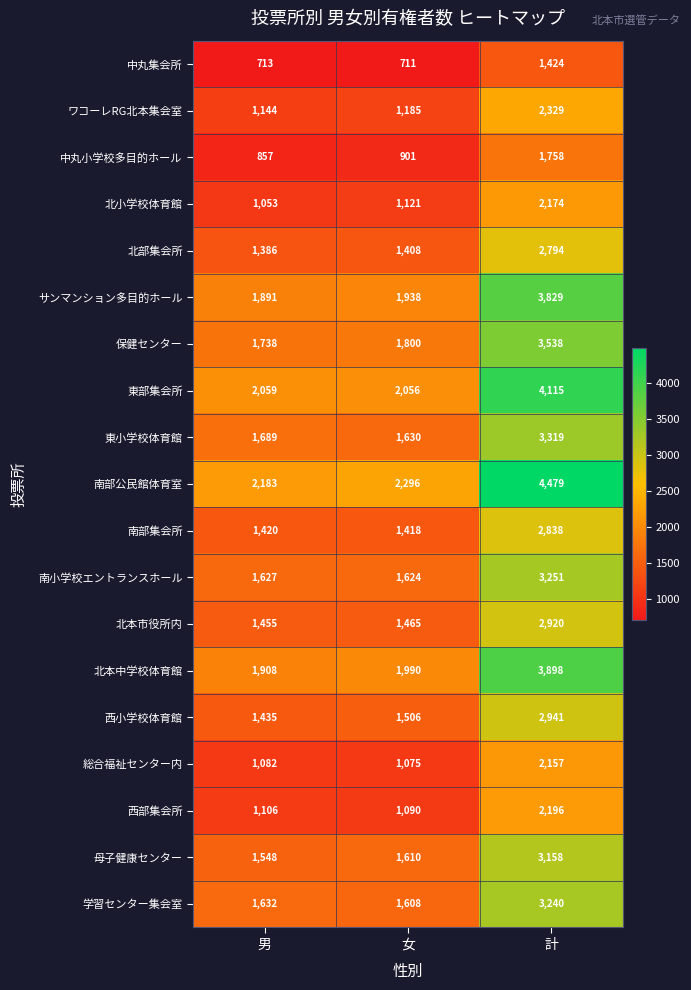

Which category has the lowest value across all series?

女